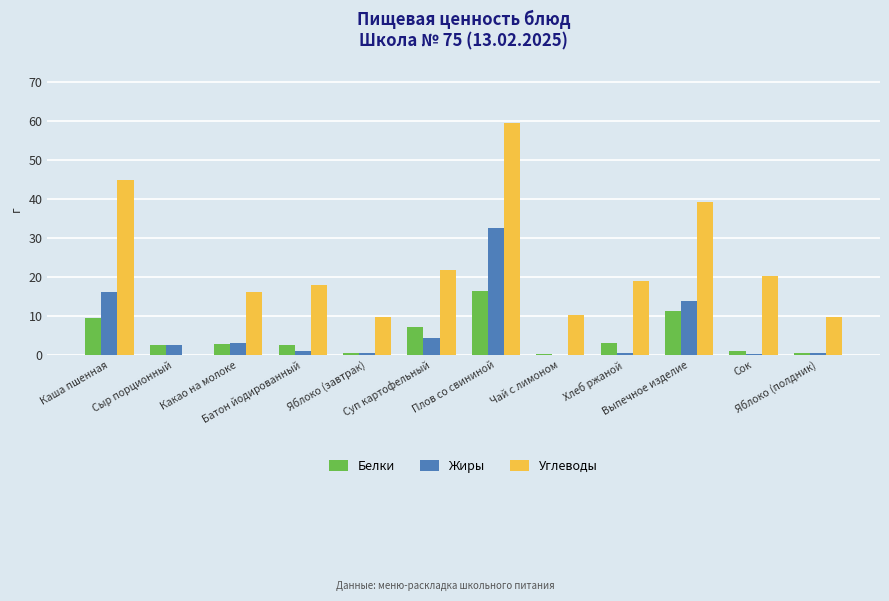

What is the spread (max minus min) of values at Сок?

20.0